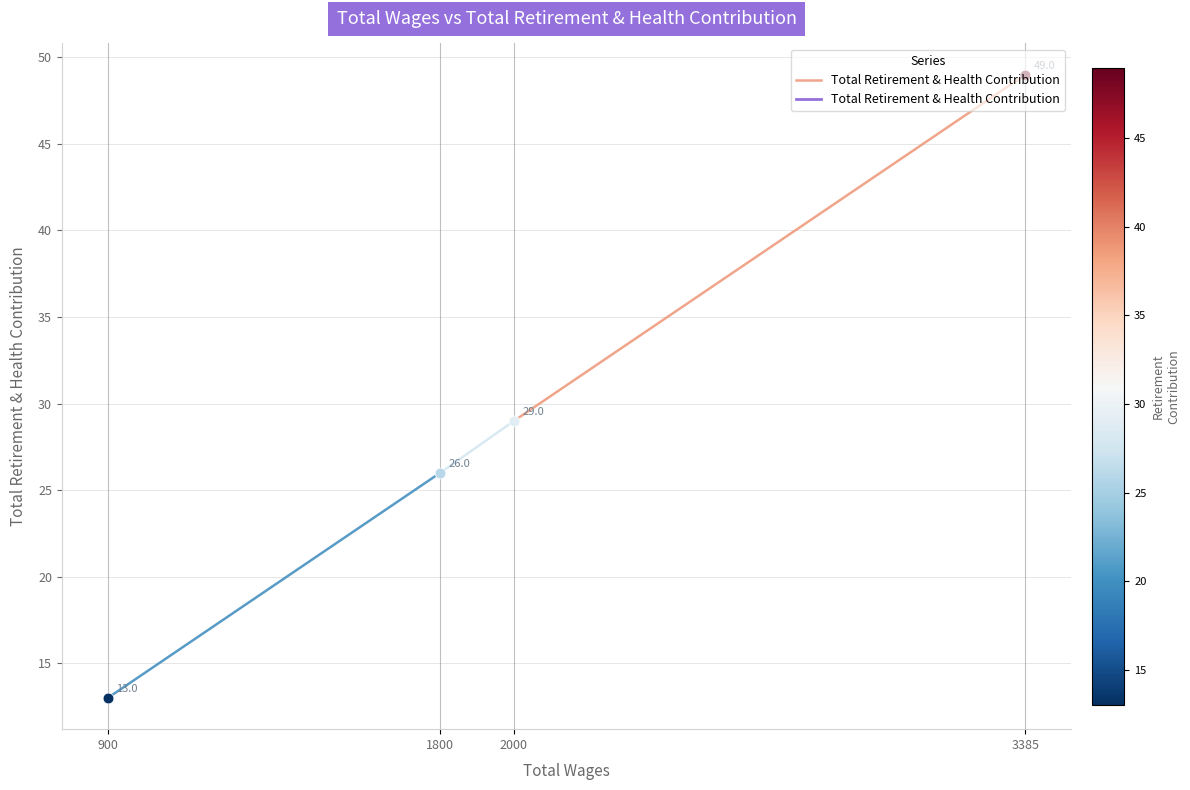

What is the change in value from 3385 to 2000?

-20